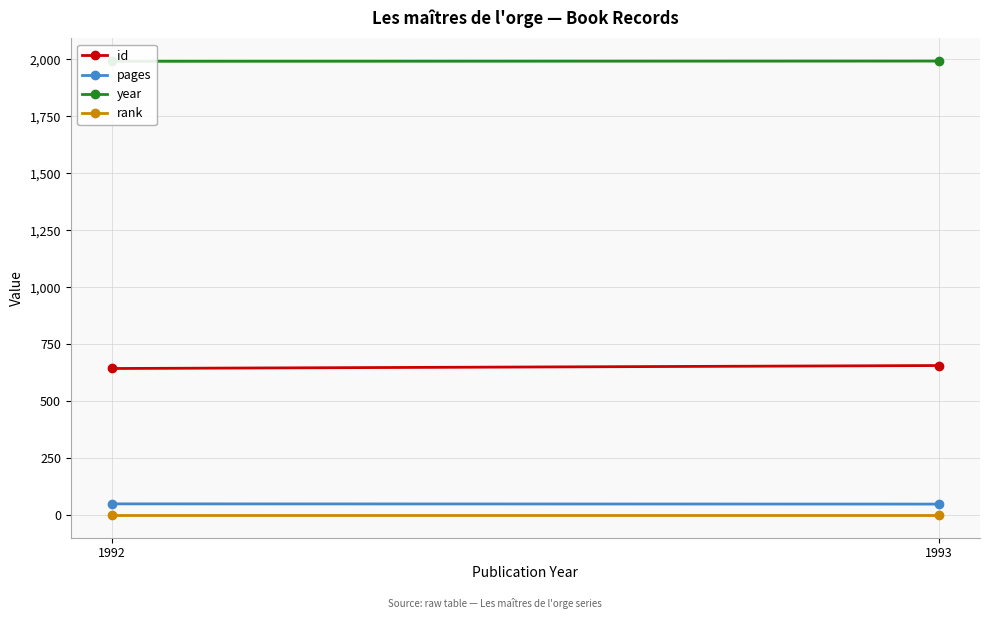

Between 1992 and 1993, which is larger?

1993